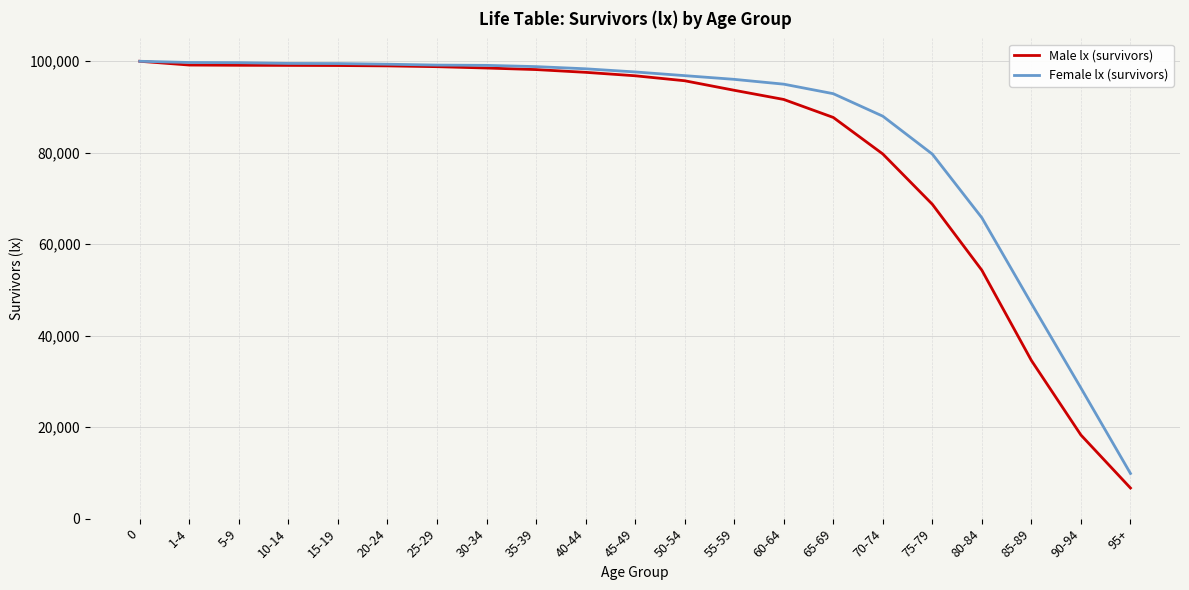

What is the greatest value displayed?

100000